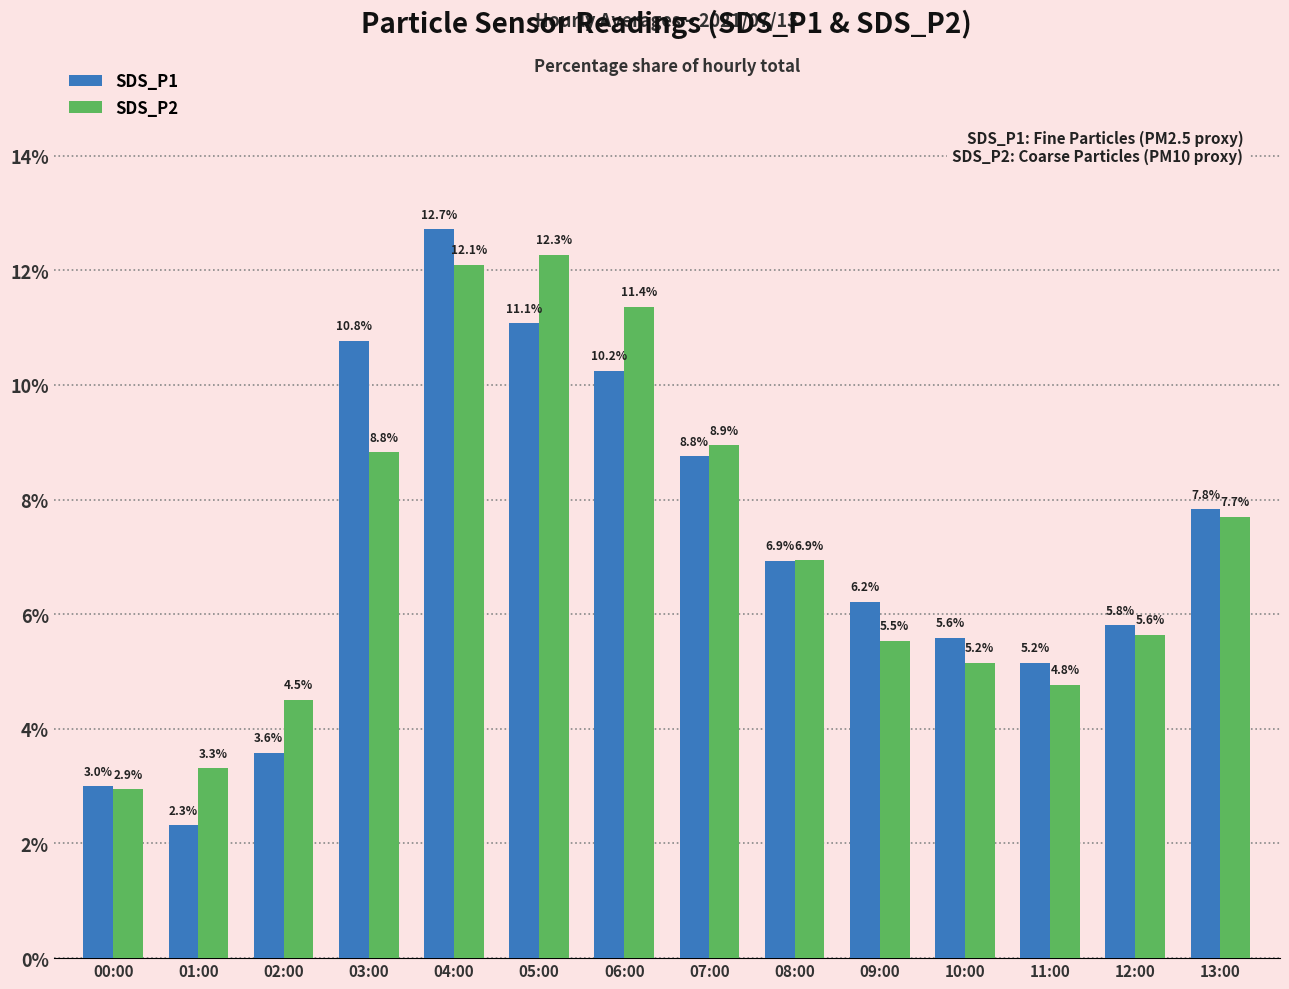

True or false: SDS_P1 has a value of 17.8 at 06:00.

False